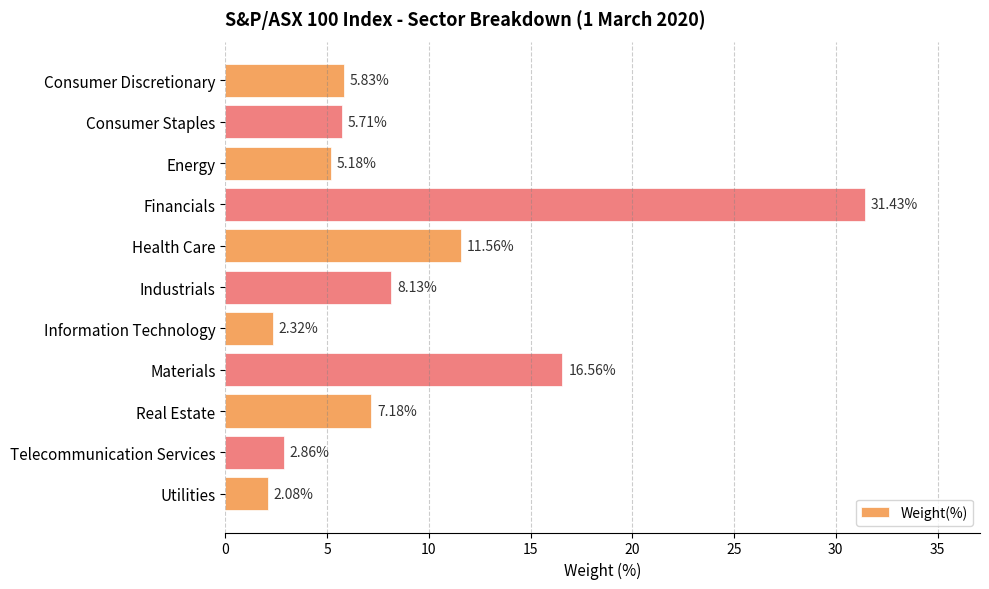

What is the label of the 4th bar from the bottom?

Materials